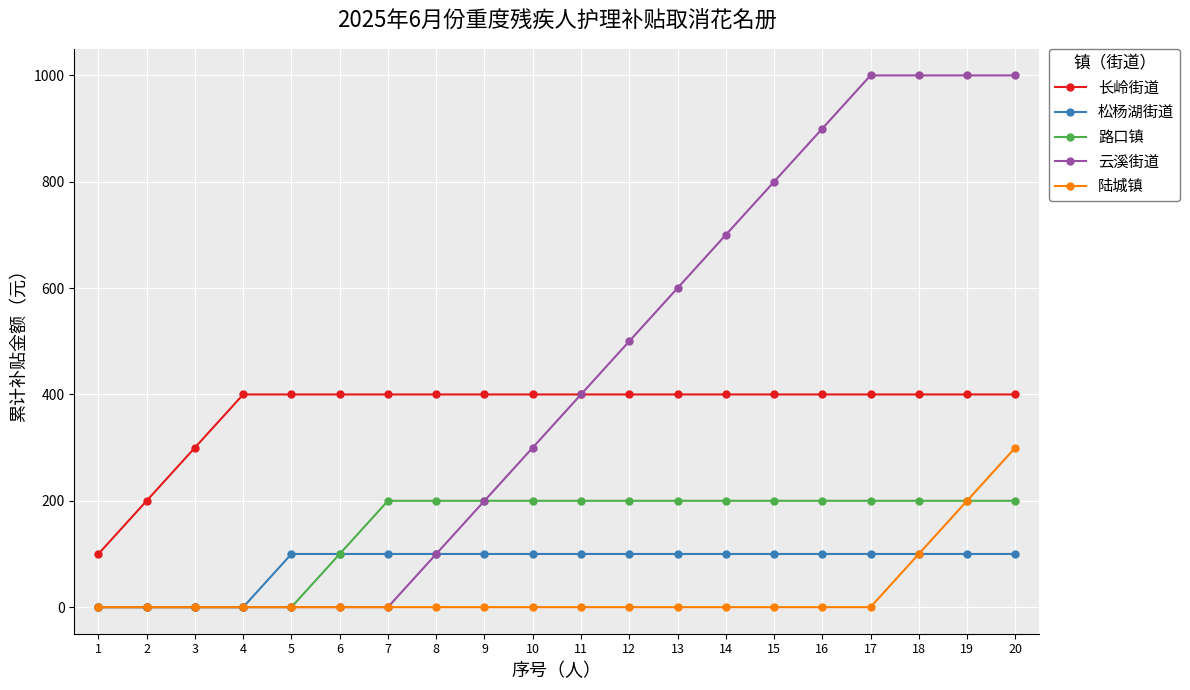

True or false: 长岭街道 and 陆城镇 cross at least once.

False